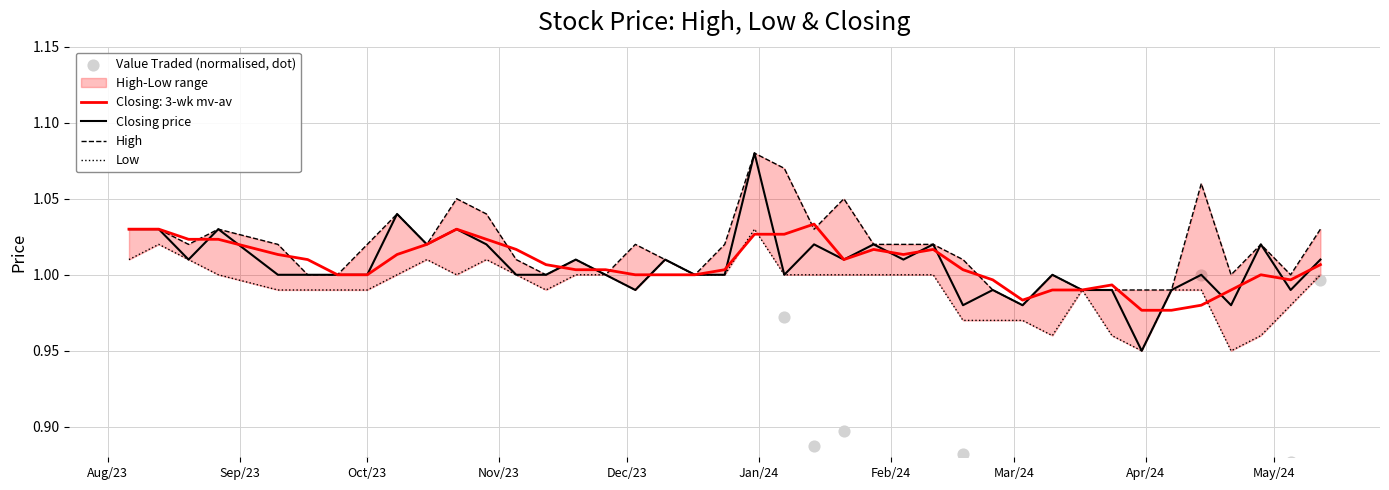

Which series reaches the maximum Y coordinate?

Closing price